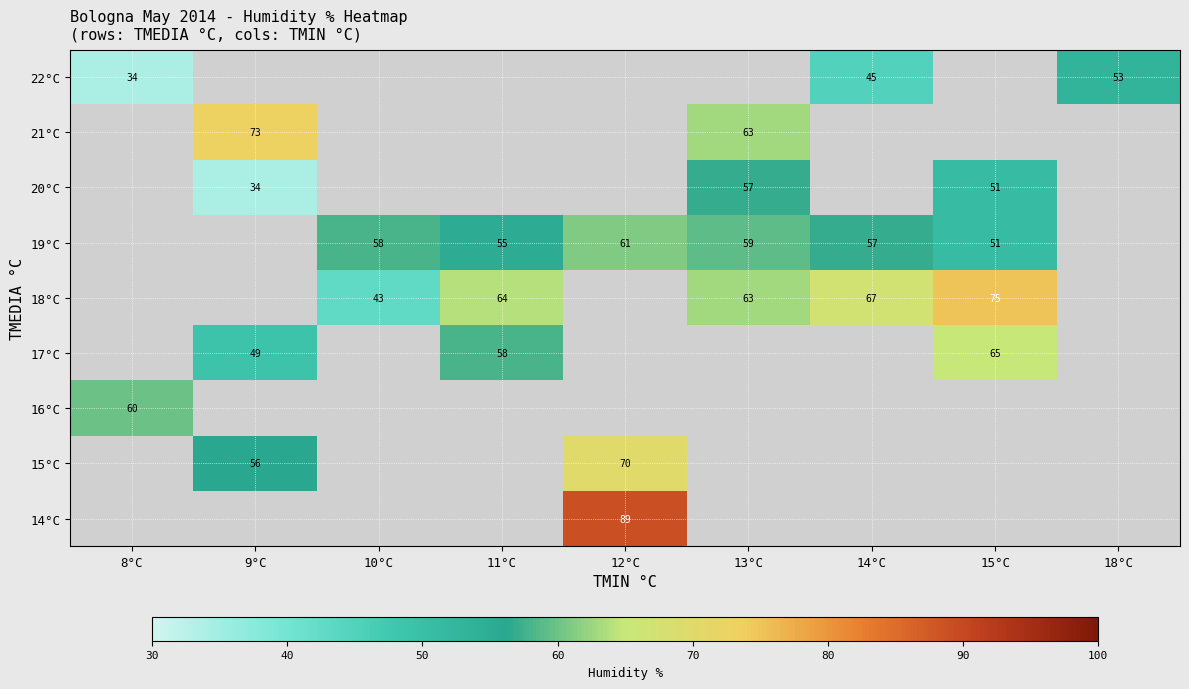

What is the difference between the 20°C values at 15°C and 9°C?

17